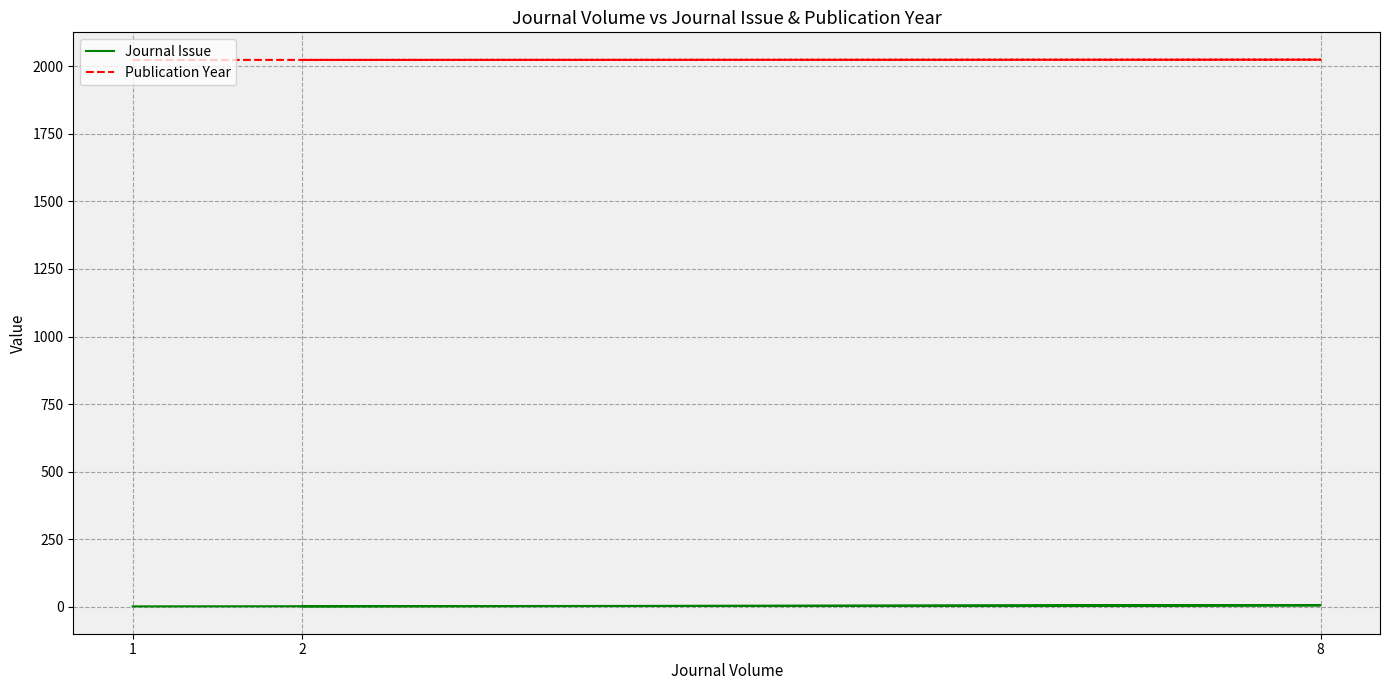

Reading left to right, what are all the values shown in this chart?

Journal Issue: 1=2	8=6	2=2
Publication Year: 1=2023	8=2024	2=2023